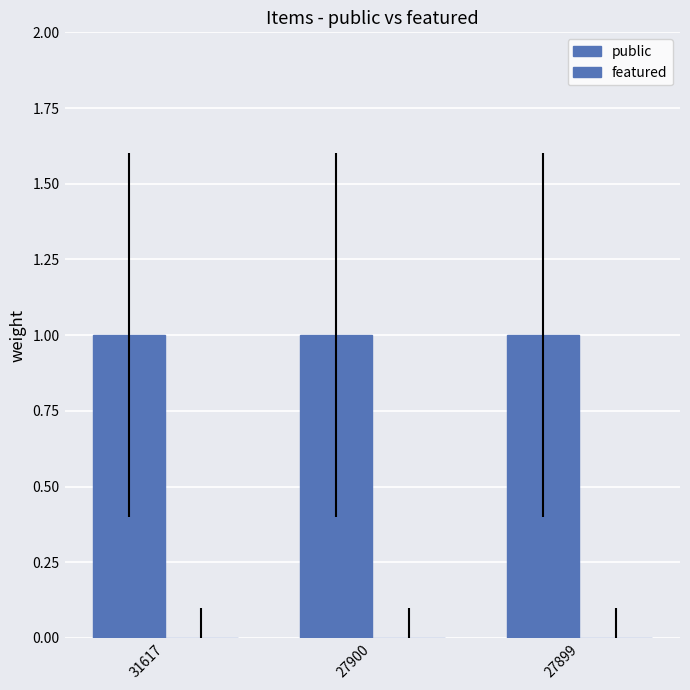

How many distinct data groups are displayed?

2